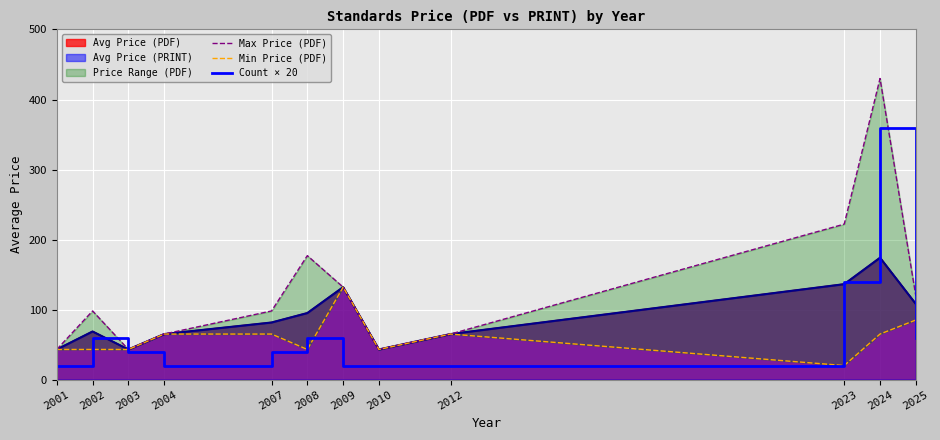

At which label does Count × 20 reach its peak?

2024